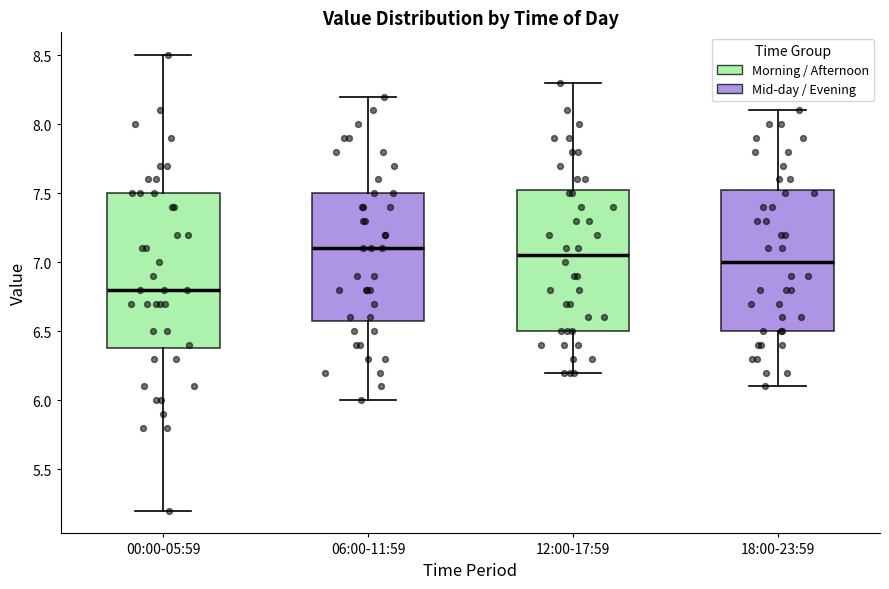

Reading left to right, read every box against the y-axis: the position of its median line, the range the box covers, and the ends of its whiskers. The values are not printed on the chart, so give them approximately, as read against the axis.

00:00-05:59: median 6.80, box 6.40 to 7.50, whiskers 5.20 to 8.50
06:00-11:59: median 7.10, box 6.60 to 7.50, whiskers 6.00 to 8.20
12:00-17:59: median 7.05, box 6.50 to 7.55, whiskers 6.20 to 8.30
18:00-23:59: median 7.00, box 6.50 to 7.55, whiskers 6.10 to 8.10